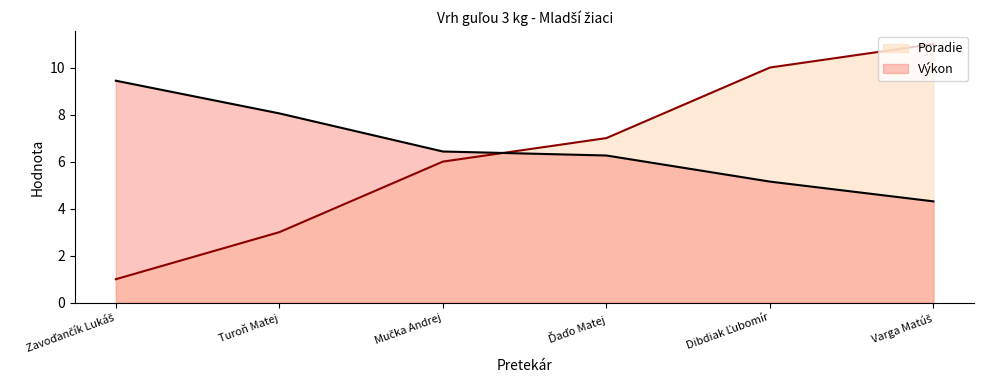

What is the greatest value displayed?

11.0